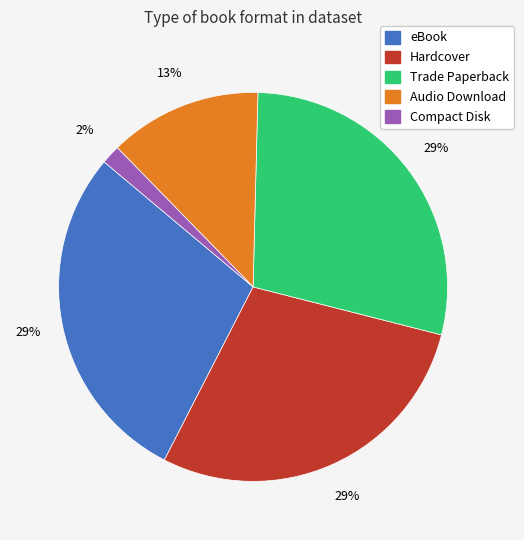

To the nearest percent, what is the difference between the Audio Download and Compact Disk slice percentages?

11%